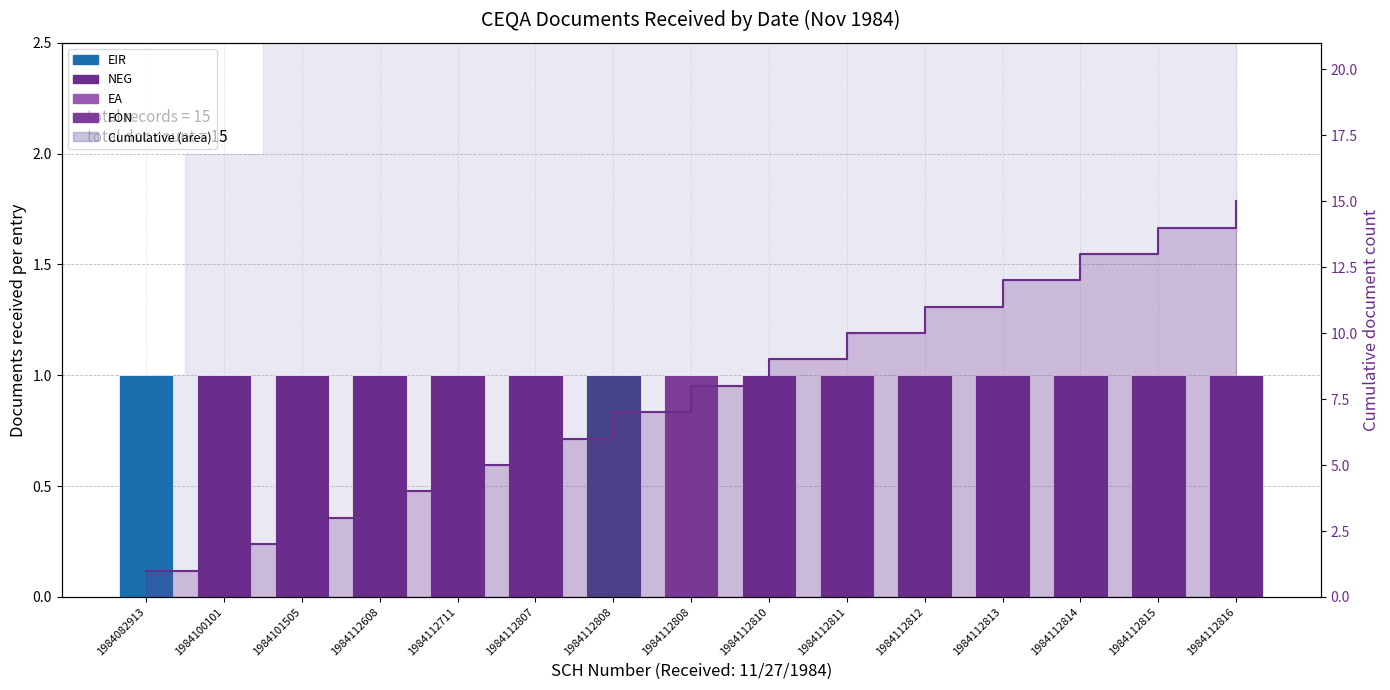

Rank the categories by value from lowest to highest.

1984082913, 1984100101, 1984101505, 1984112608, 1984112711, 1984112807, 1984112808, 1984112808, 1984112810, 1984112811, 1984112812, 1984112813, 1984112814, 1984112815, 1984112816